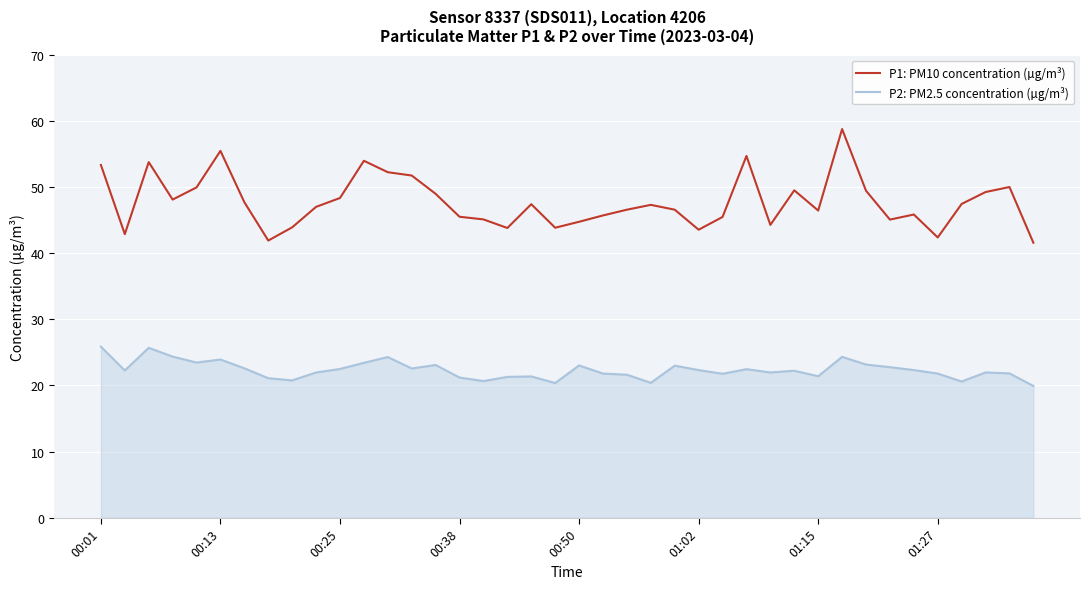

True or false: P1: PM10 concentration (µg/m³) and P2: PM2.5 concentration (µg/m³) cross at least once.

False